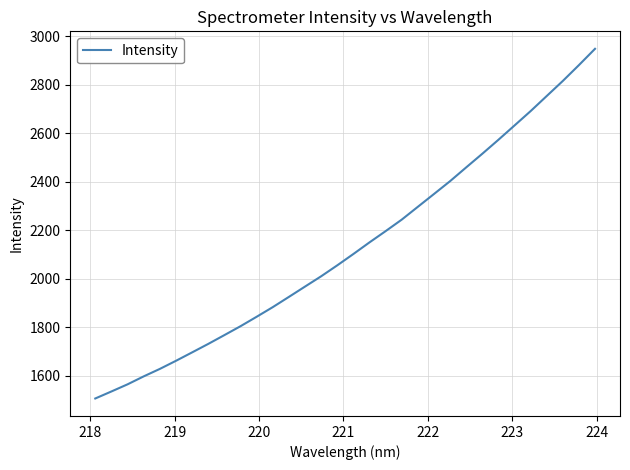

What is the minimum value shown in the chart?

1505.6